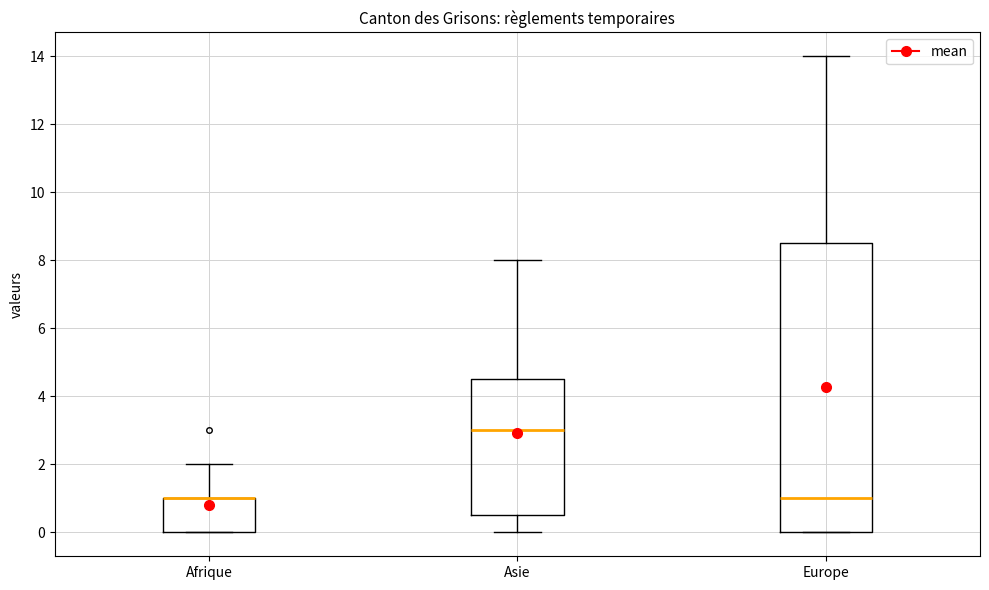

Reading left to right, read every box against the y-axis: the position of its median line, the range the box covers, and the ends of its whiskers. The values are not printed on the chart, so give them approximately, as read against the axis.

Afrique: median 1.0 (drawn on the box's upper edge), box 0.0 to 1.0, whiskers 0.0 to 2.0
Asie: median 3.0, box 0.6 to 4.6, whiskers 0.0 to 8.0
Europe: median 1.0, box 0.0 to 8.6, whiskers 0.0 to 14.0